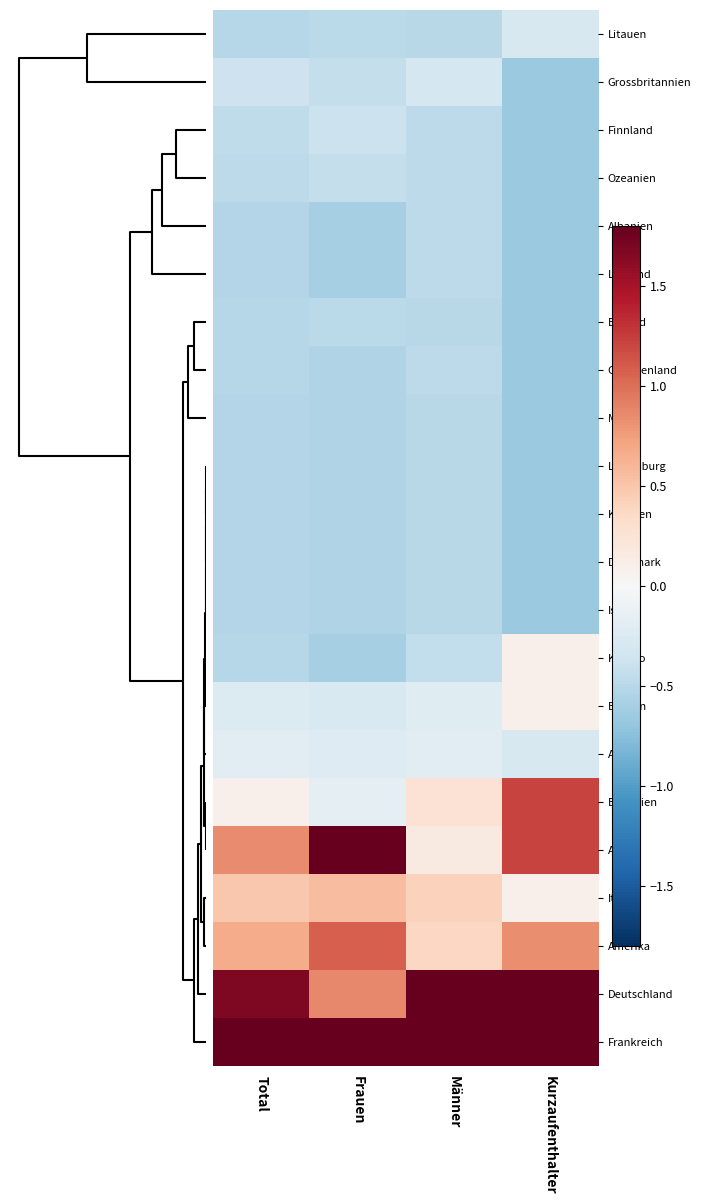

At how many categories does at least one series exceed 3?

3